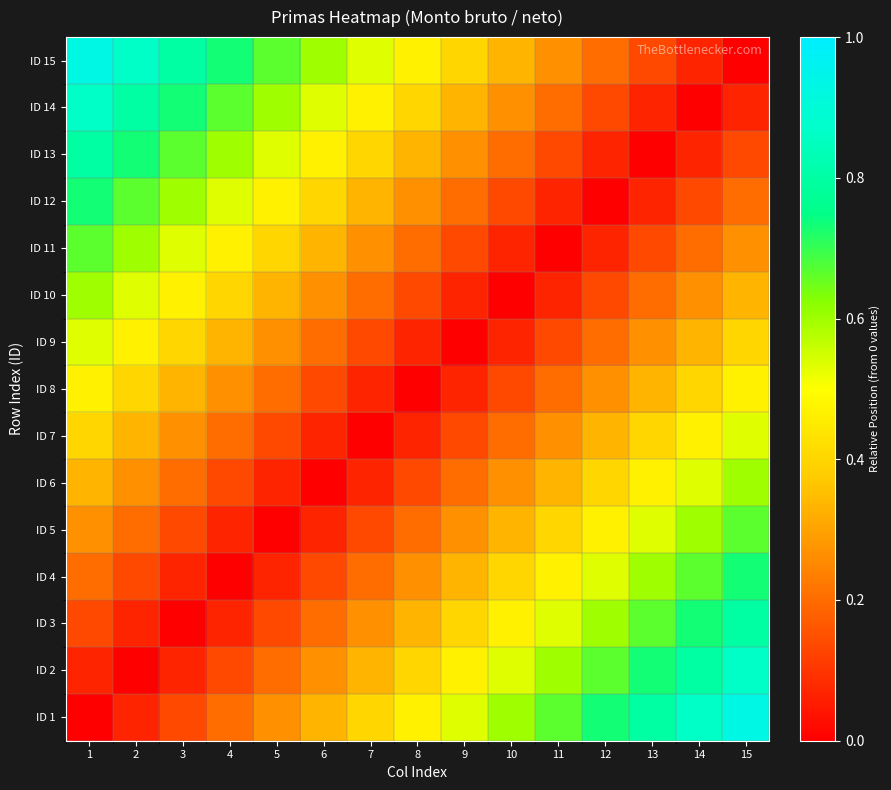

Count the number of categories in the chart.

15